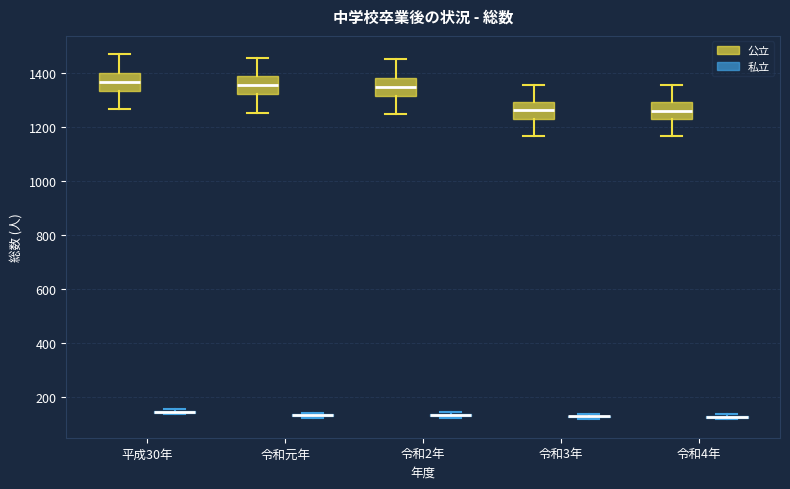

Reading left to right, read every box against the y-axis: the position of its median line, the range the box covers, and the ends of its whiskers. The values are not printed on the chart, so give them approximately, as read against the axis.

平成30年 (公立): median 1360, box 1340 to 1400, whiskers 1260 to 1480
平成30年 (私立): box collapsed to a line at 140, whiskers 140 to 160
令和元年 (公立): median 1360, box 1320 to 1380, whiskers 1260 to 1460
令和元年 (私立): box collapsed to a line at 140, whiskers 120 to 140
令和2年 (公立): median 1360, box 1320 to 1380, whiskers 1240 to 1460
令和2年 (私立): box collapsed to a line at 140, whiskers 120 to 140
令和3年 (公立): median 1260, box 1240 to 1300, whiskers 1160 to 1360
令和3年 (私立): box collapsed to a line at 120, whiskers 120 to 140
令和4年 (公立): median 1260, box 1220 to 1300, whiskers 1160 to 1360
令和4年 (私立): box collapsed to a line at 120, whiskers 120 to 140